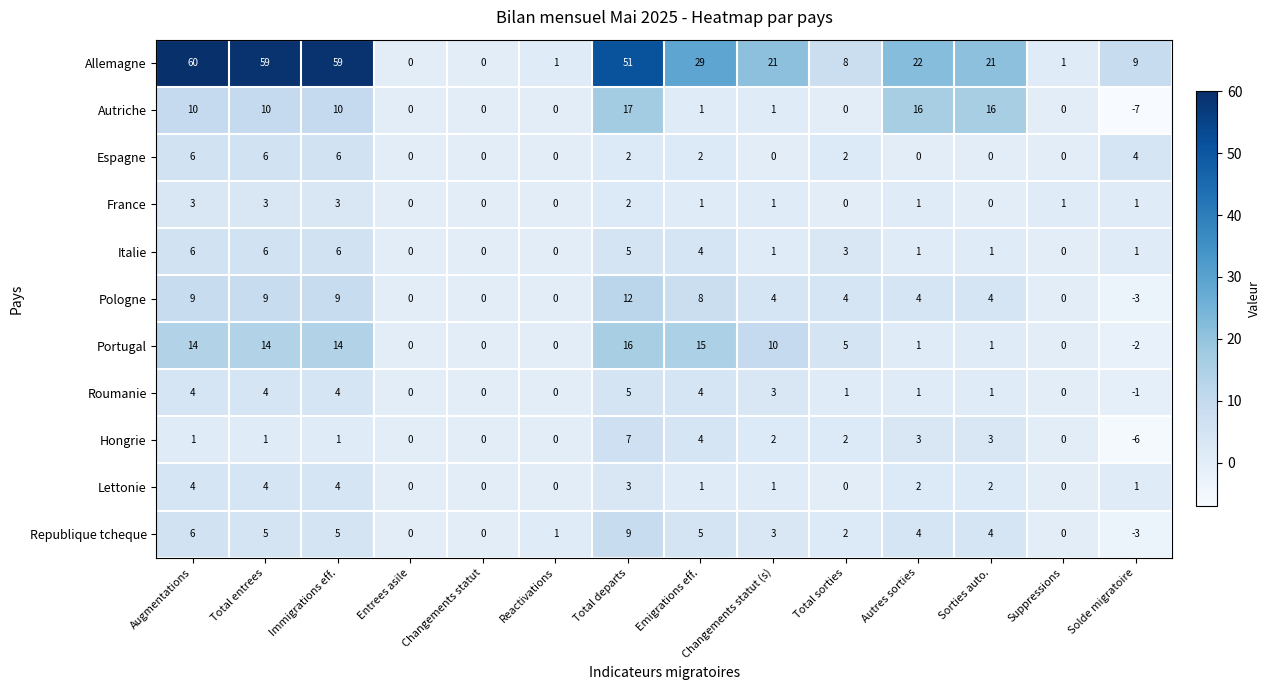

What is the highest value of the Autriche series?

17